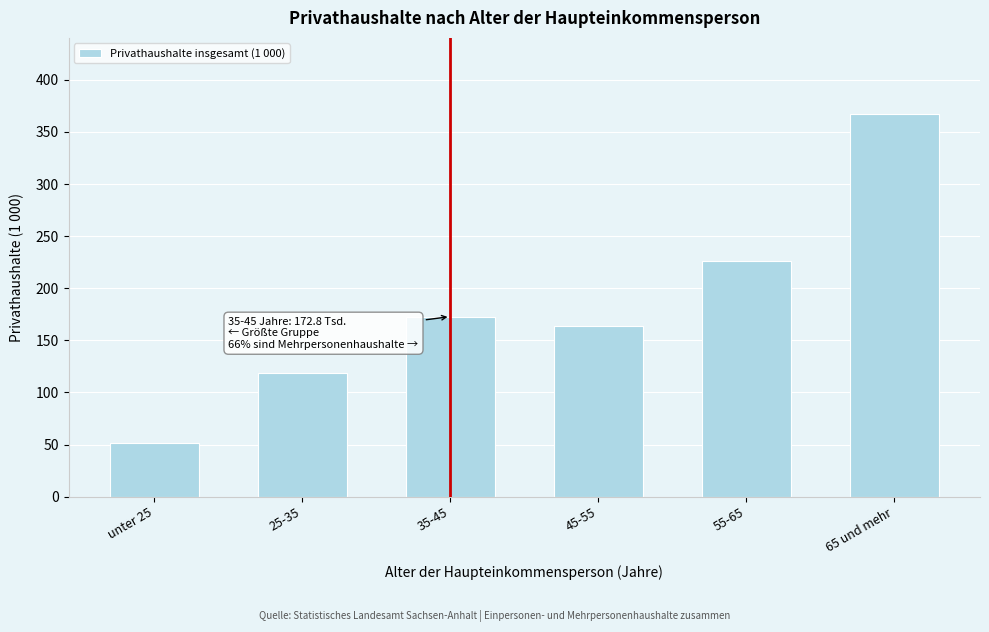

Reading left to right, extract all data points from this chart.

unter 25=51.8	25-35=118.5	35-45=172.8	45-55=163.3	55-65=225.8	65 und mehr=366.9